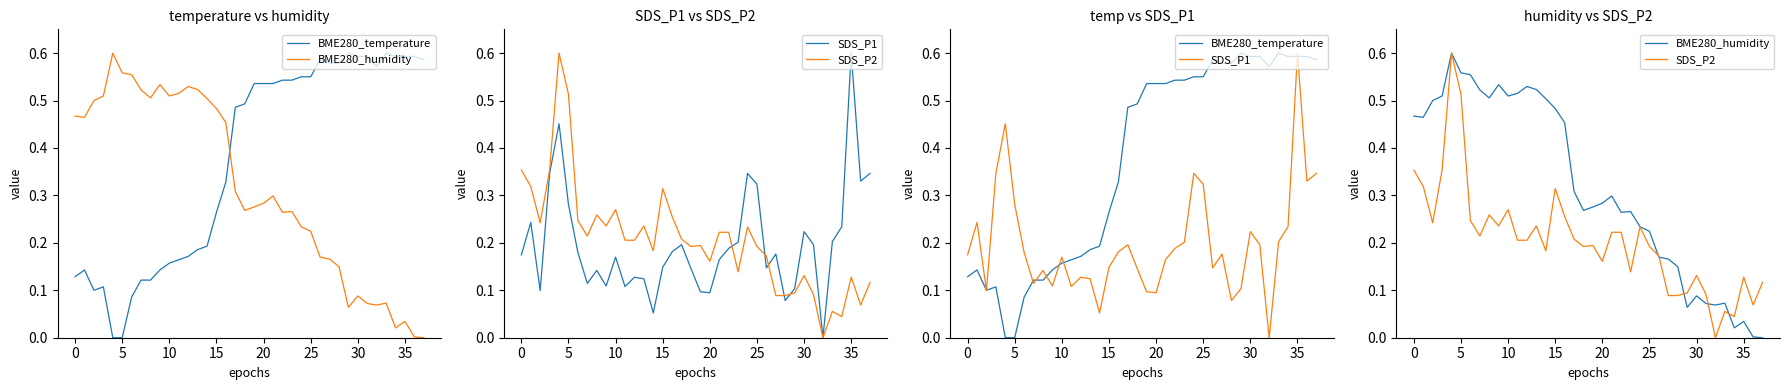

True or false: SDS_P1 has a value of 0.2 at 20.

False